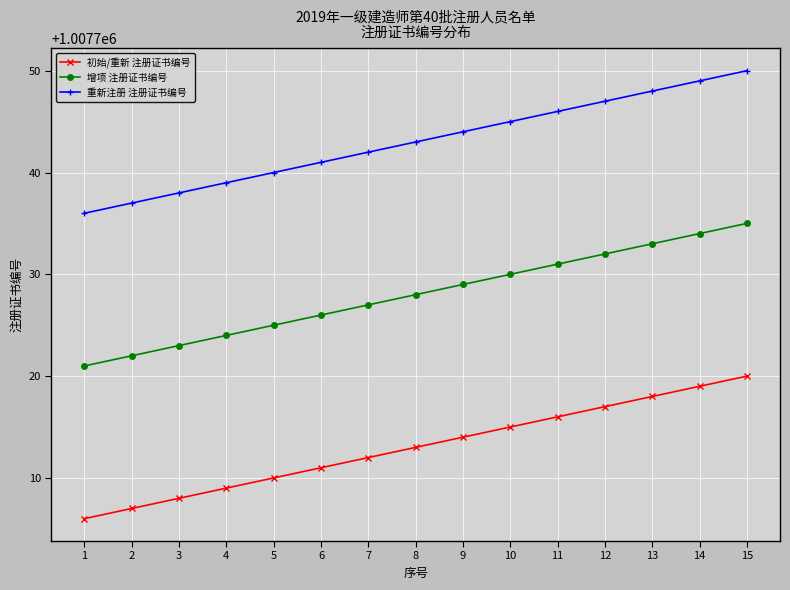

What is the highest value of the 重新注册 注册证书编号 series?

1007750